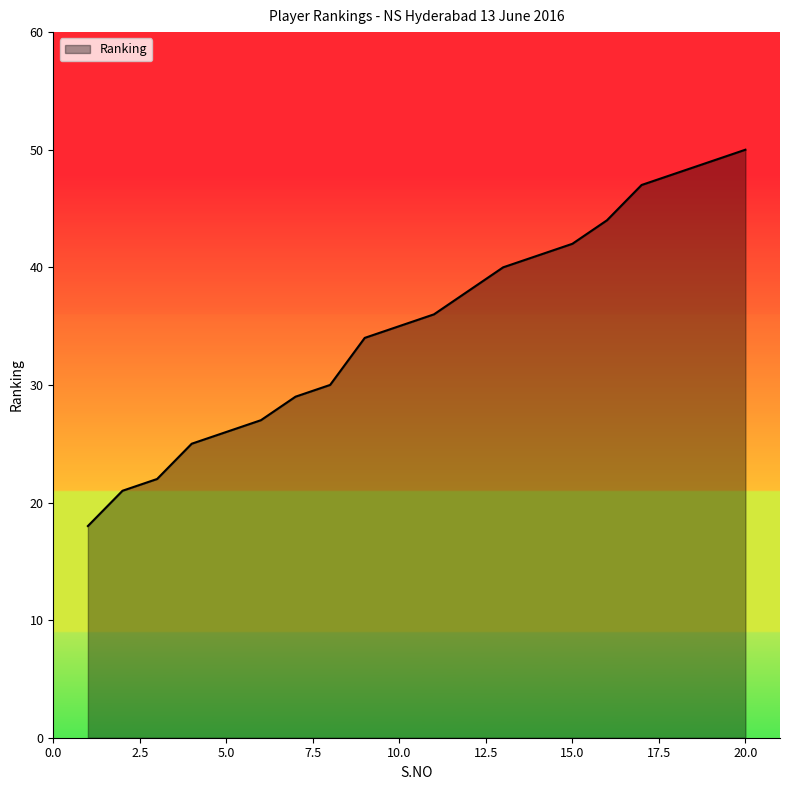

True or false: the data has more than 0 interior local peaks.

False